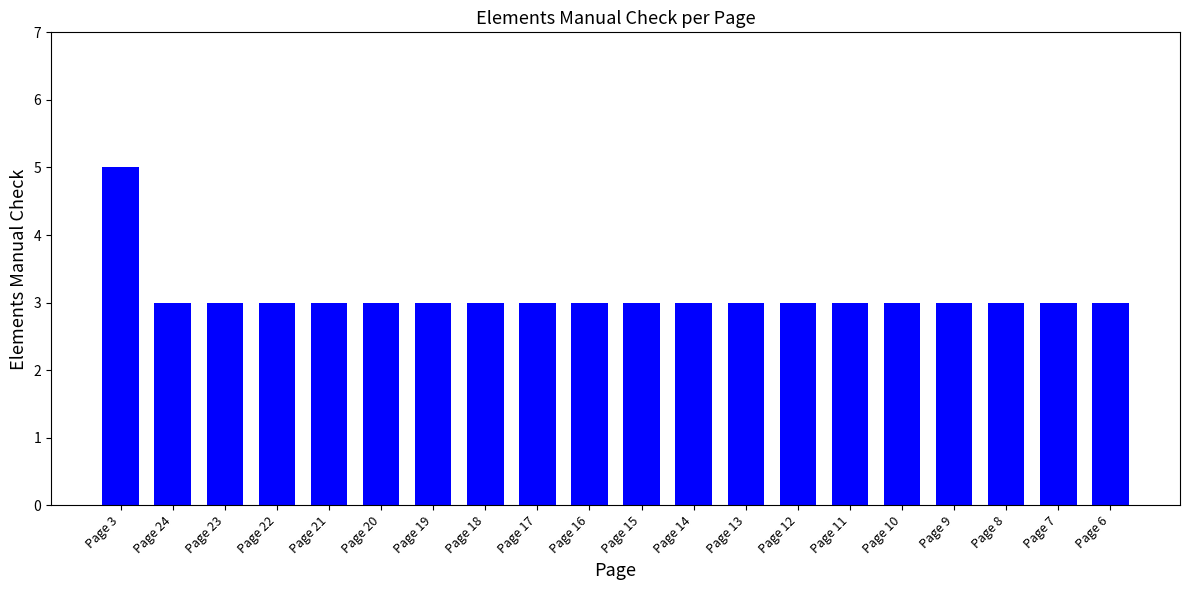

Is it true that the value at Page 17 is 3?

True